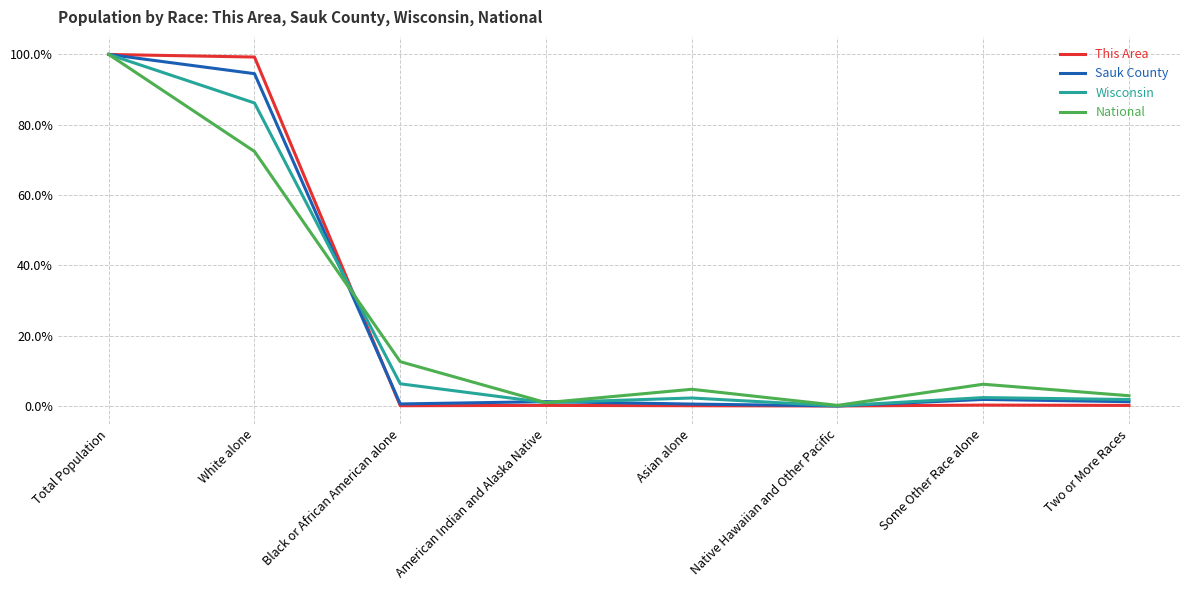

Between Black or African American alone and Two or More Races, which series saw the biggest shift?

National